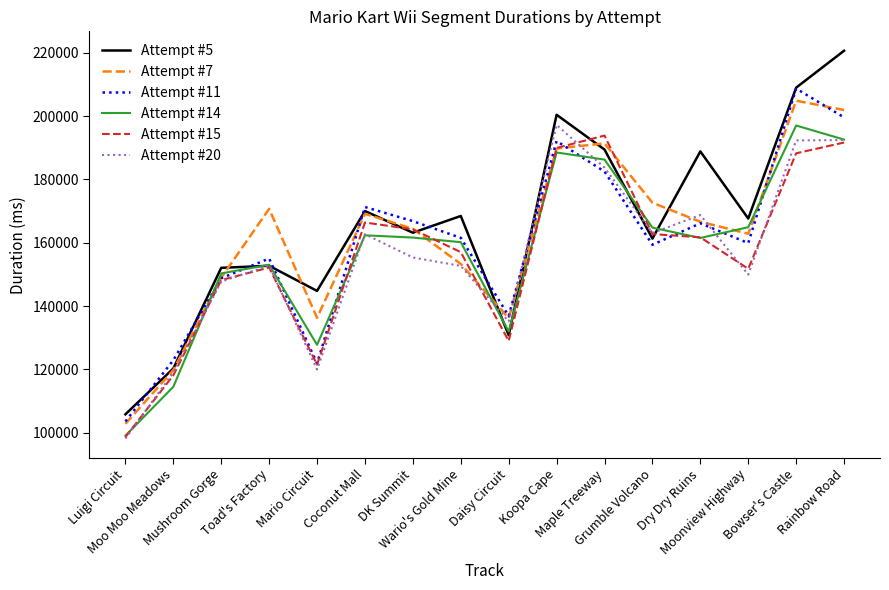

What is the smallest value displayed?

98175